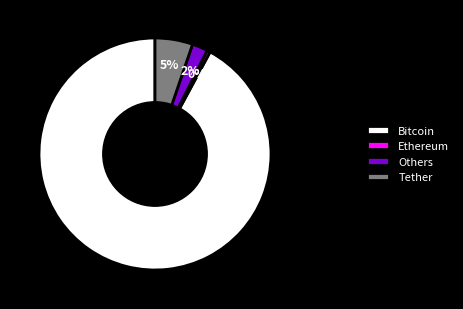

Rank the categories by value from highest to lowest.

Bitcoin, Tether, Others, Ethereum